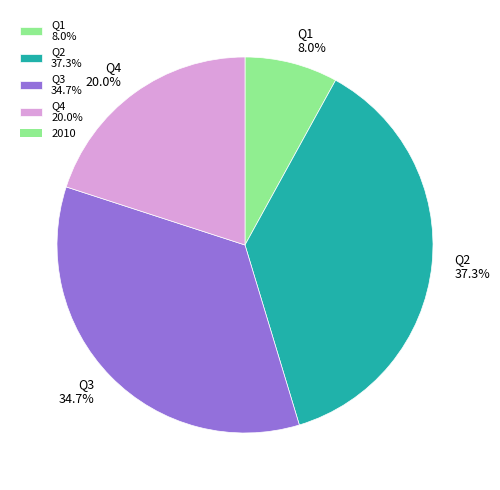

To the nearest percent, what is the average slice percentage?

25%